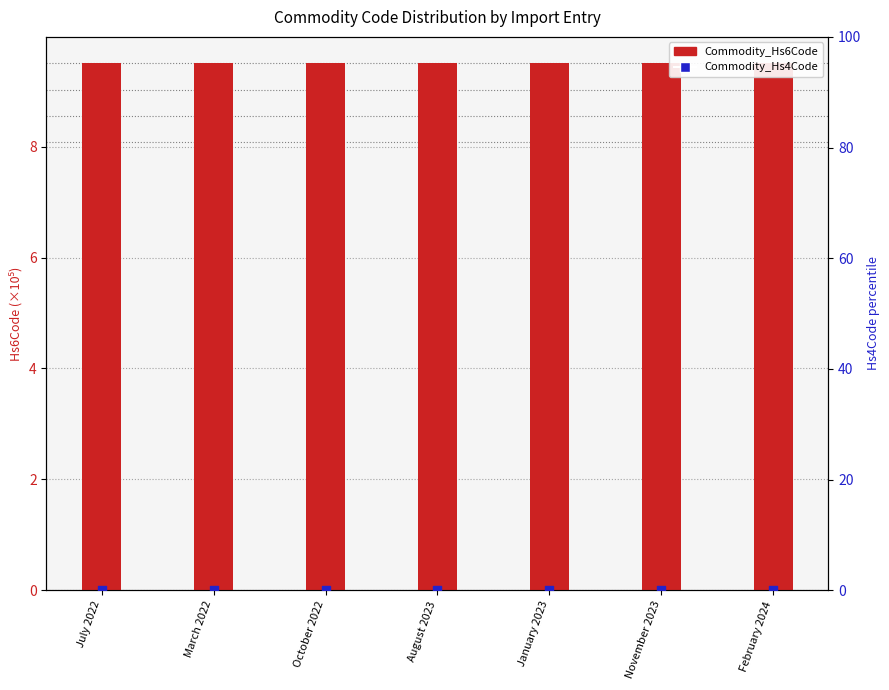

At which category is the sum across all series the highest?

March 2022